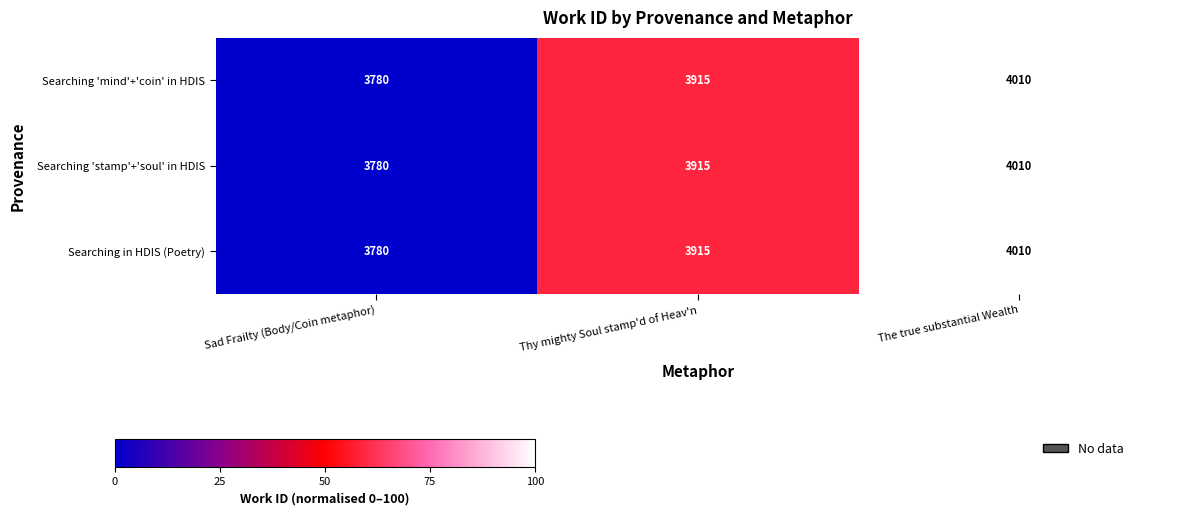

Count the number of data series in this chart.

3